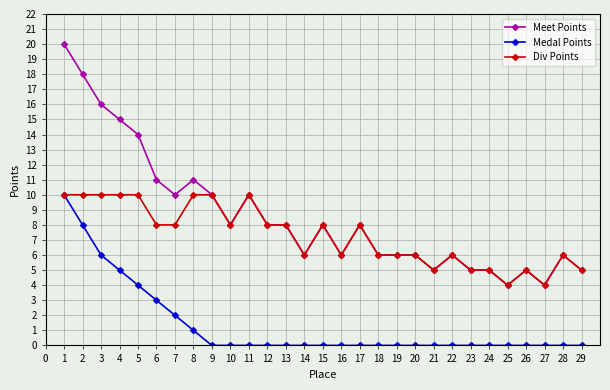

What is the difference between the Div Points values at 8 and 19?

4